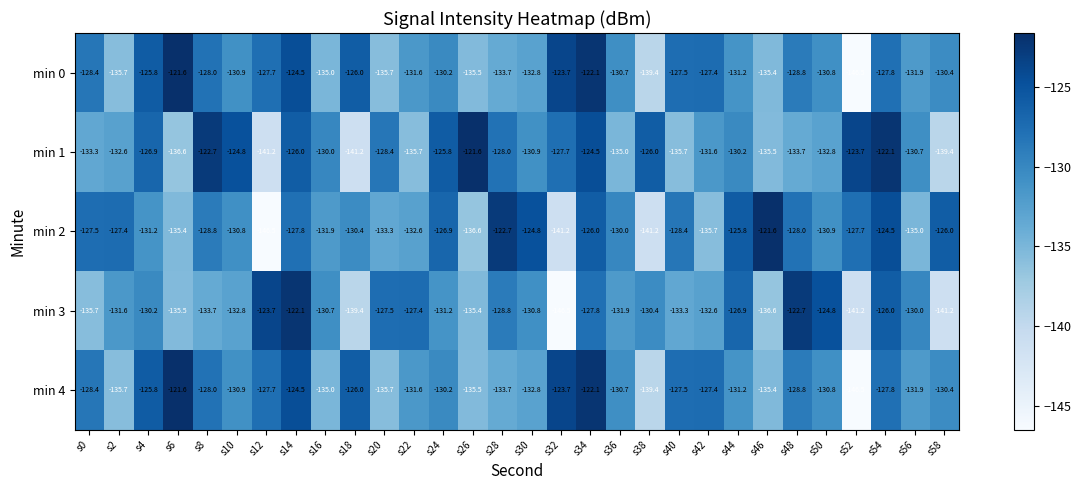

Which series has the largest total across all categories?

min 1